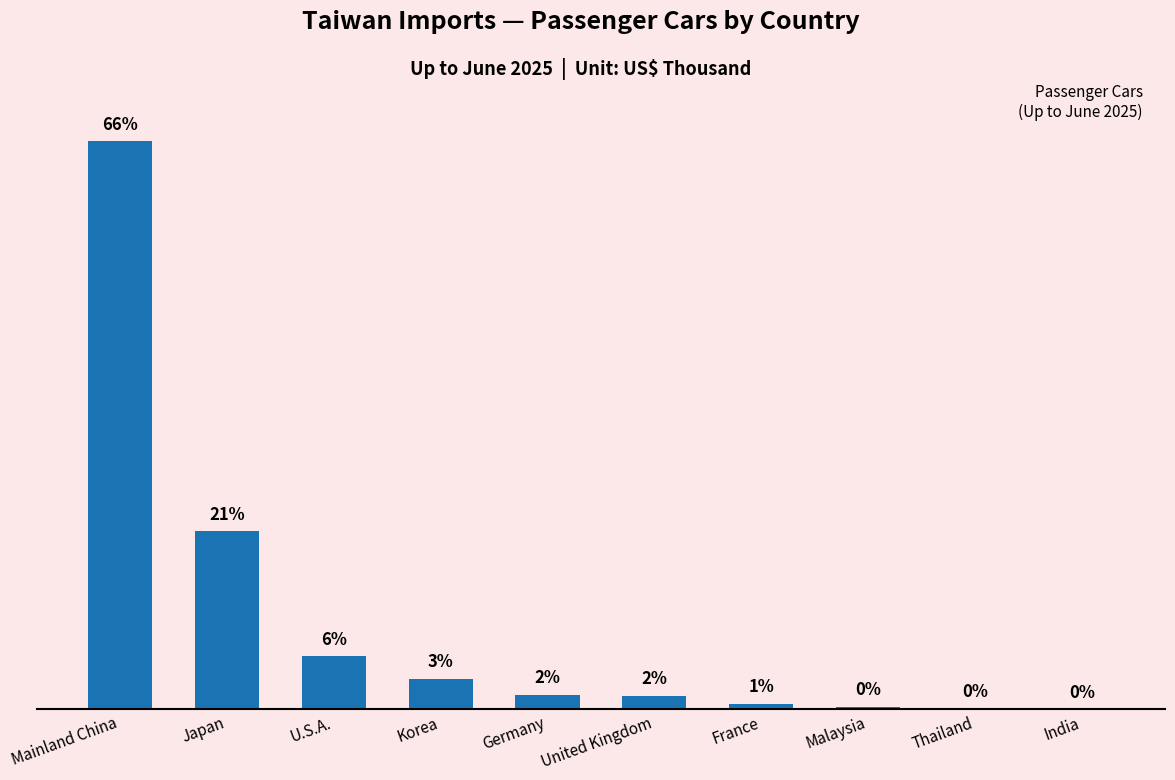

At which label does the data first exceed 83605?

Mainland China